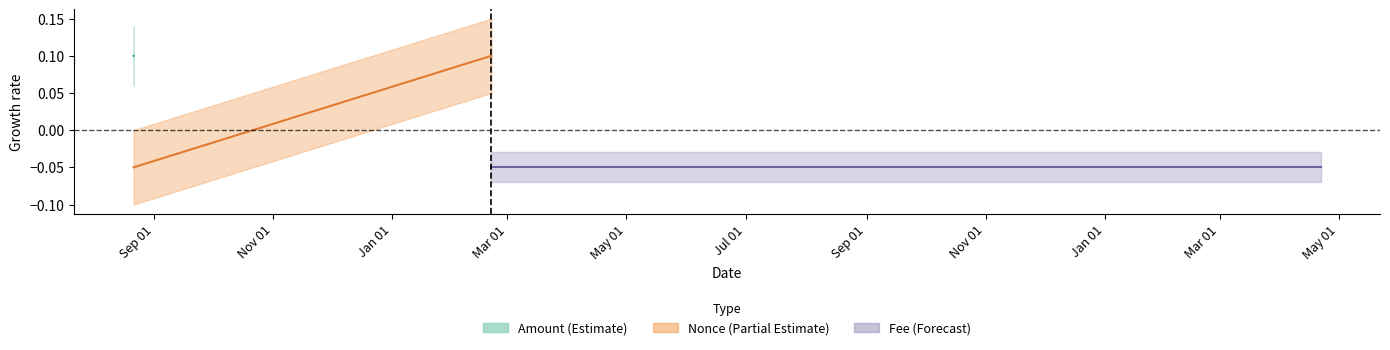

What is the difference between the maximum and minimum values in the Nonce center series?

0.1